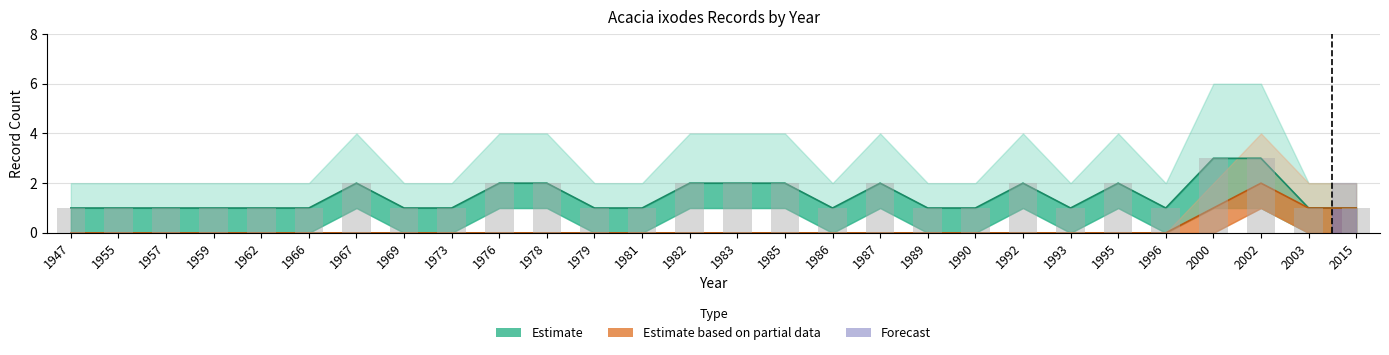

How many groups of bars are there?

28